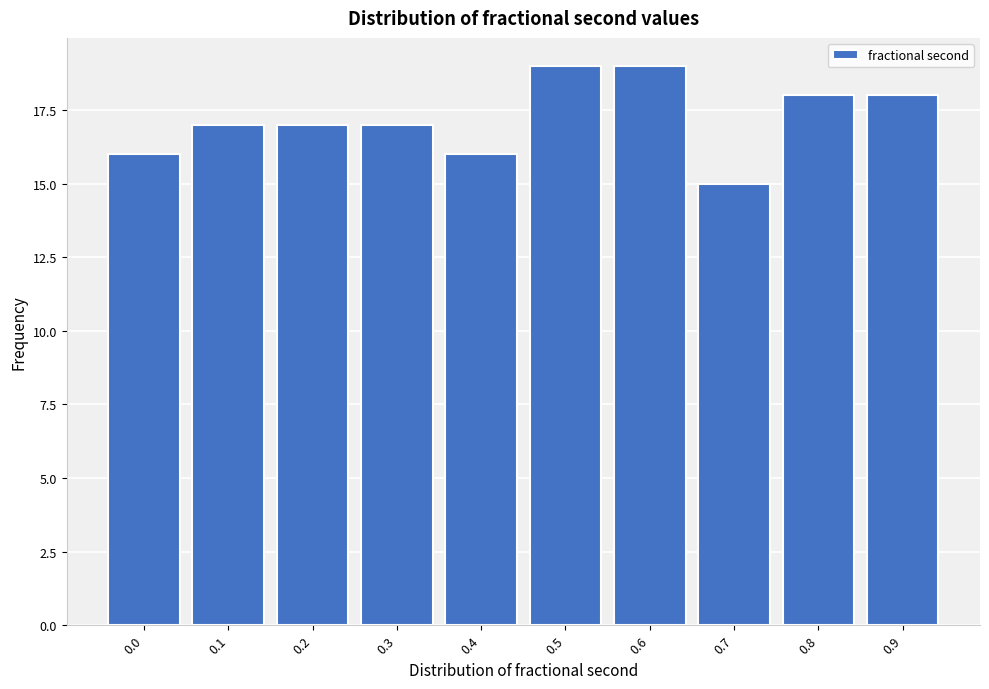

Reading left to right, extract all data points from this chart.

16	17	17	17	16	19	19	15	18	18